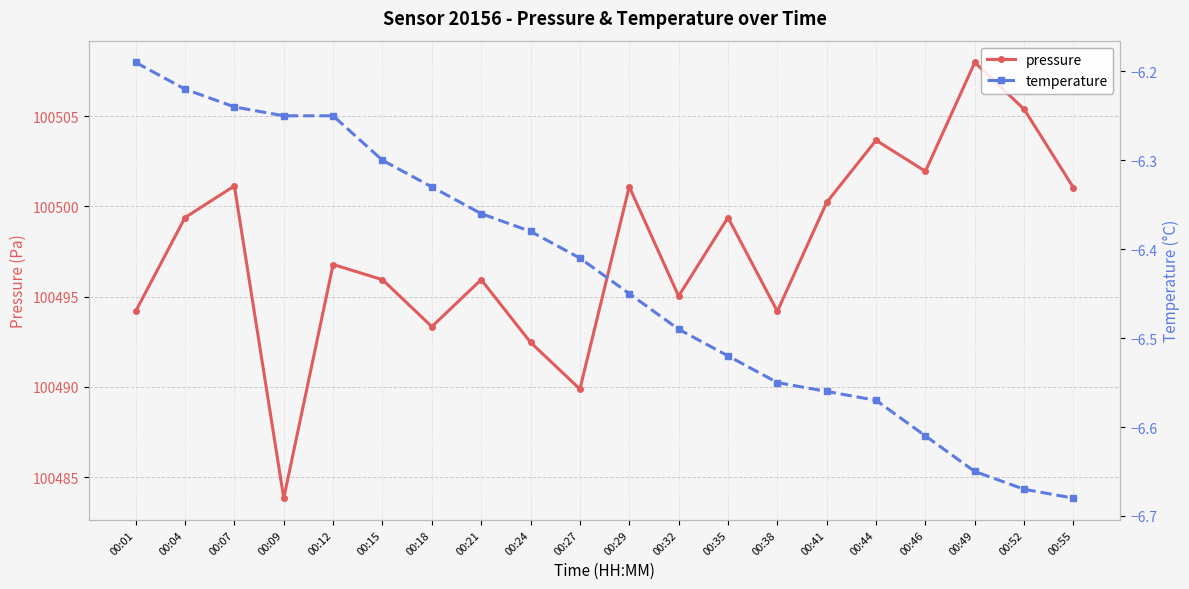

What is the difference between the pressure values at 00:07 and 00:18?

7.8